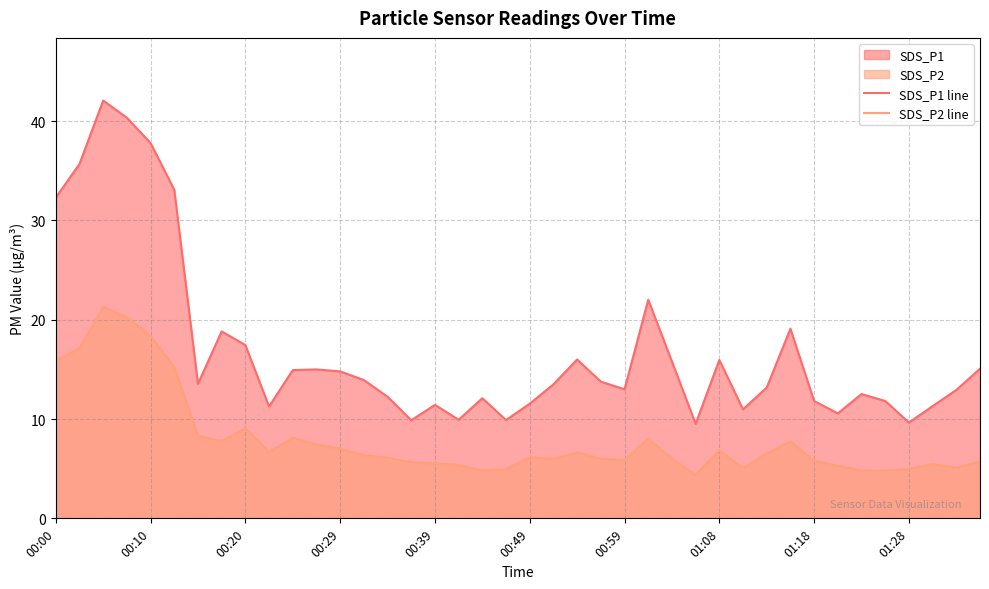

What is the smallest value displayed?

4.4